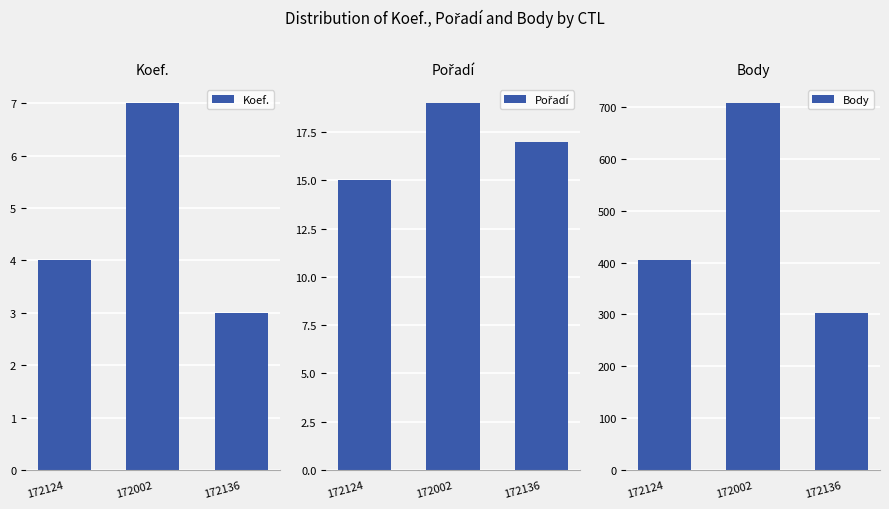

At which label does Body reach its peak?

172002